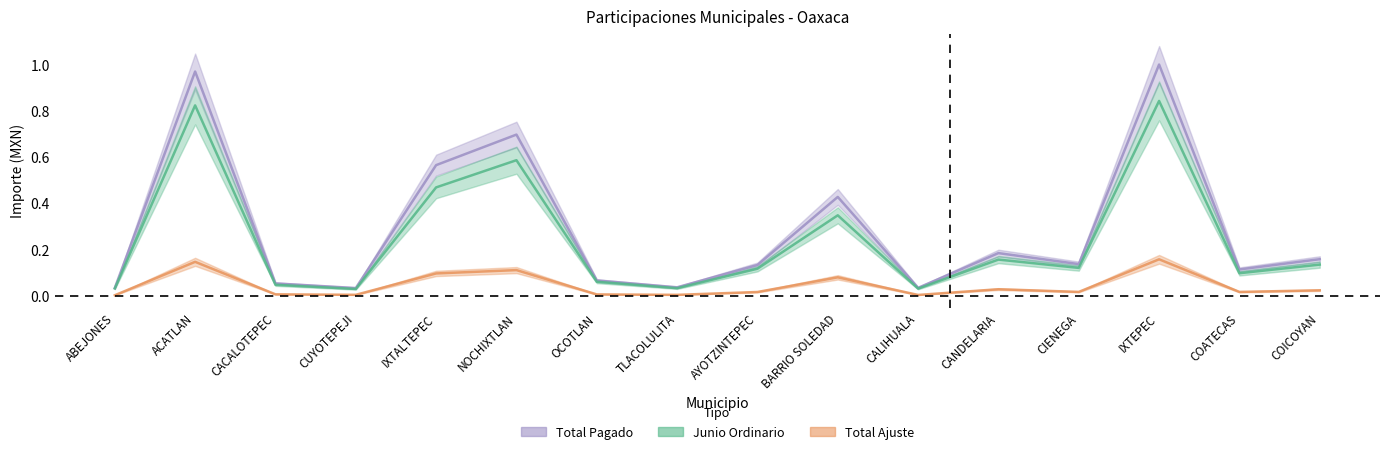

How many interior local peaks does the Total Pagado series have?

5